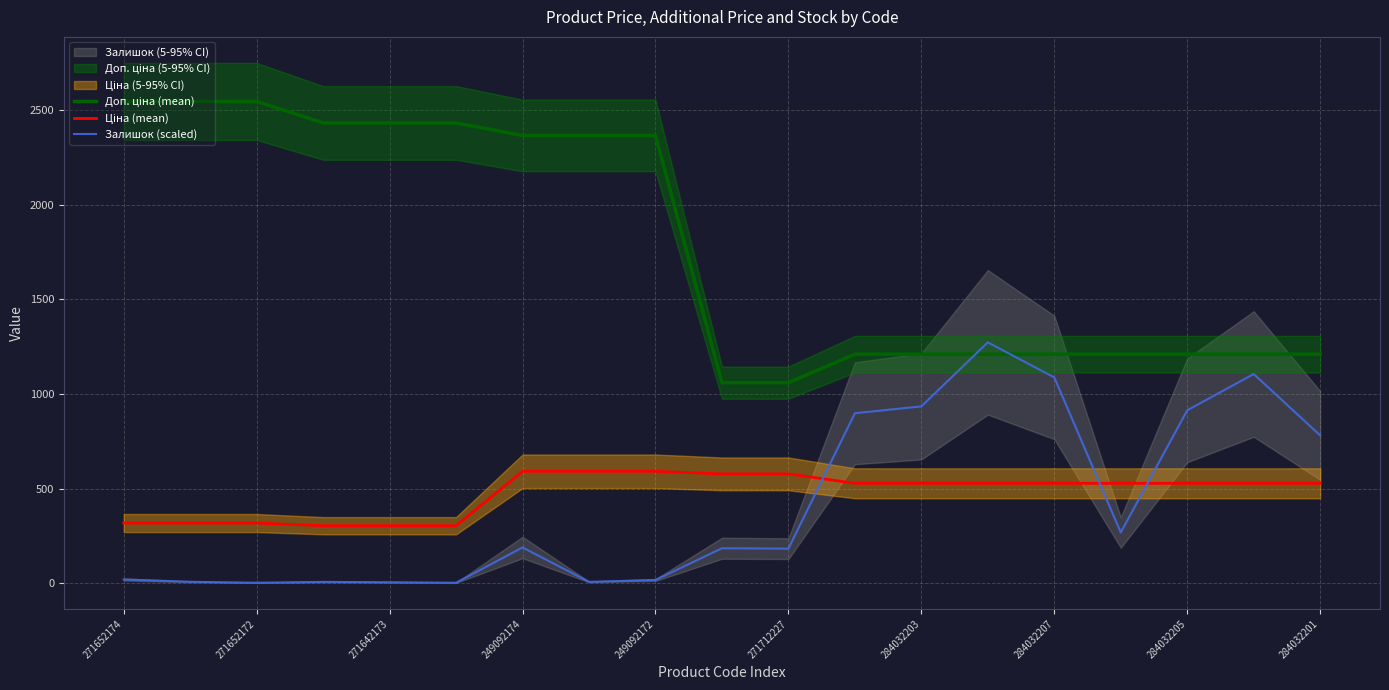

Between 11 and 14, which series saw the biggest shift?

Залишок (scaled)